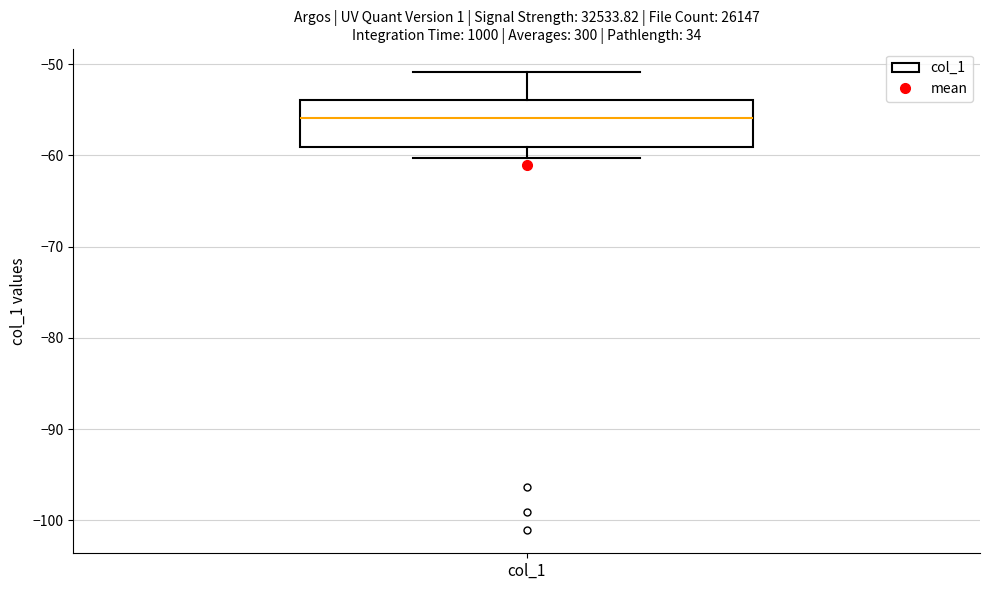

Transcribe this box plot: give where the median line is, the range the box spans, and where the two whiskers end, as read against the y-axis. The values are not printed on the chart, so give them approximately, as read against the axis.

median -56, box -59 to -54, whiskers -60 to -51